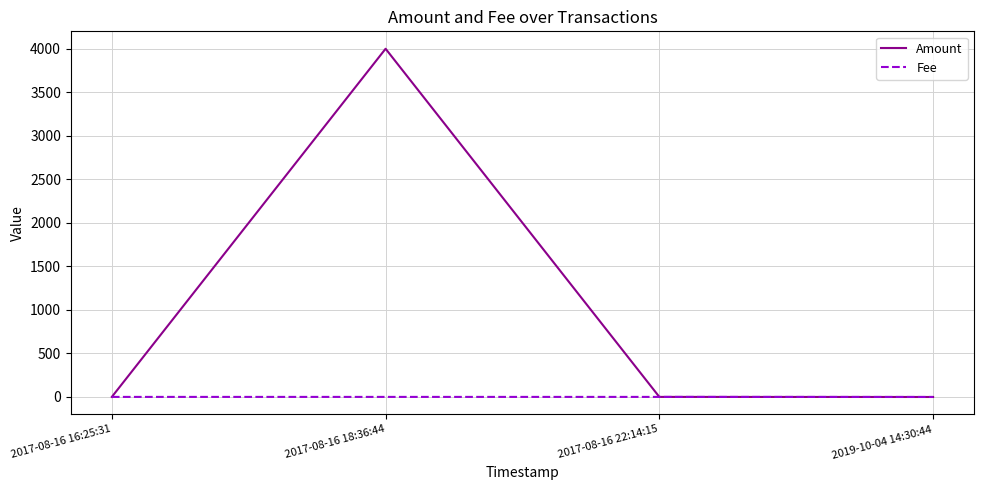

Between 2017-08-16 16:25:31 and 2017-08-16 18:36:44, which series saw the biggest shift?

Amount